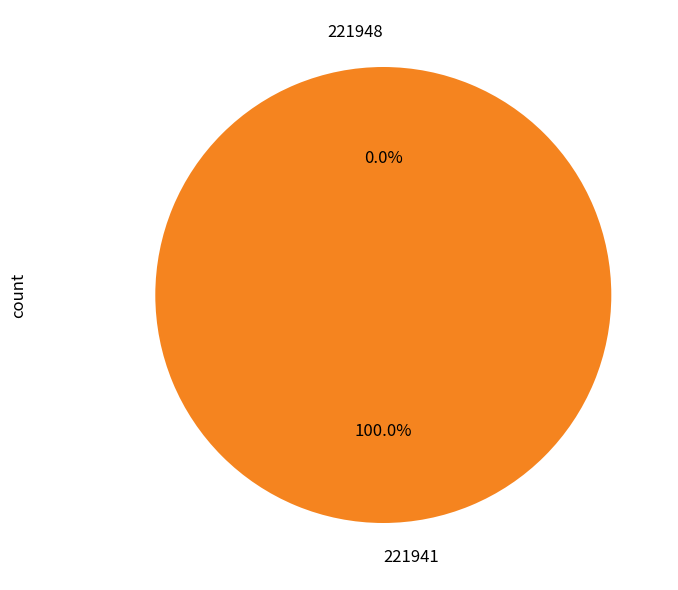

To the nearest percent, what is the difference between the largest and smallest slice percentages?

100%